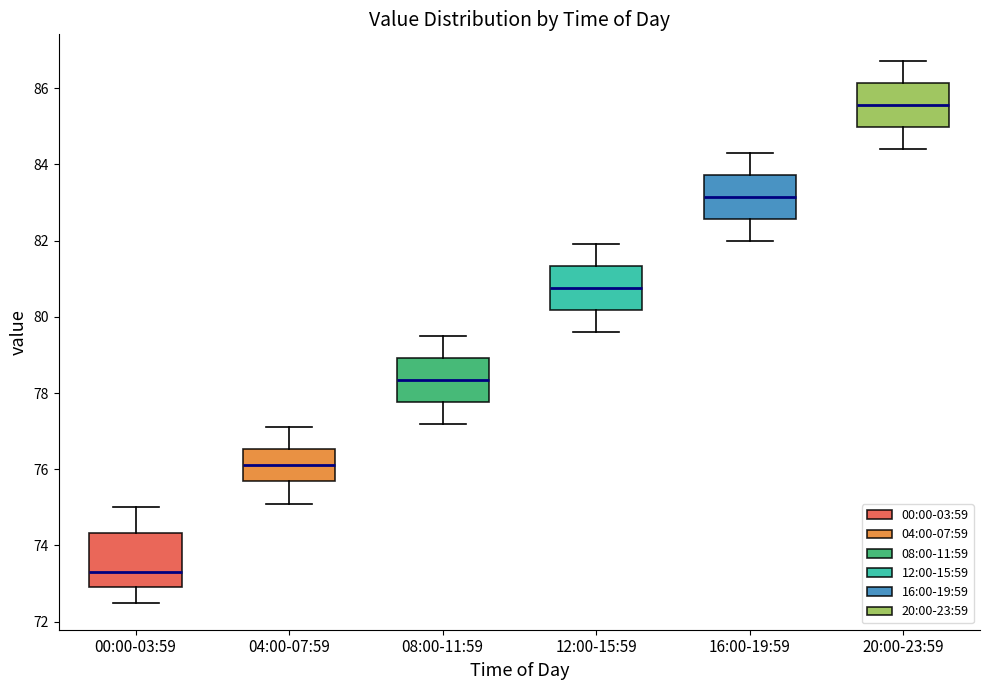

Which box has the lowest median line?

00:00-03:59